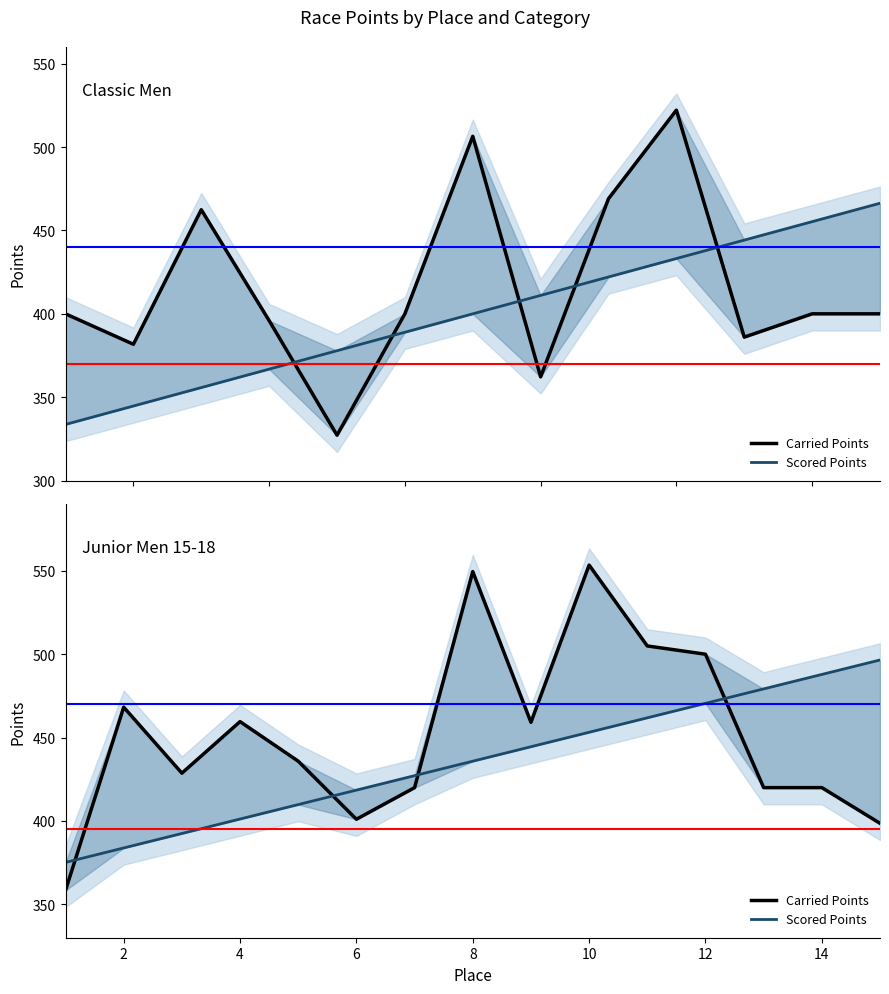

What are all the series names shown in the legend?

Carried Points, Scored Points